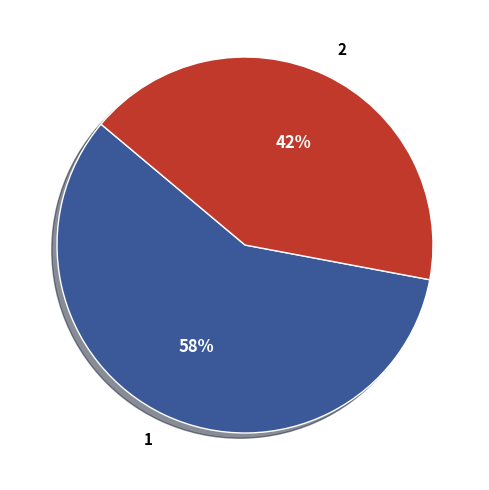

Is it true that 2 is 27% of the pie?

False